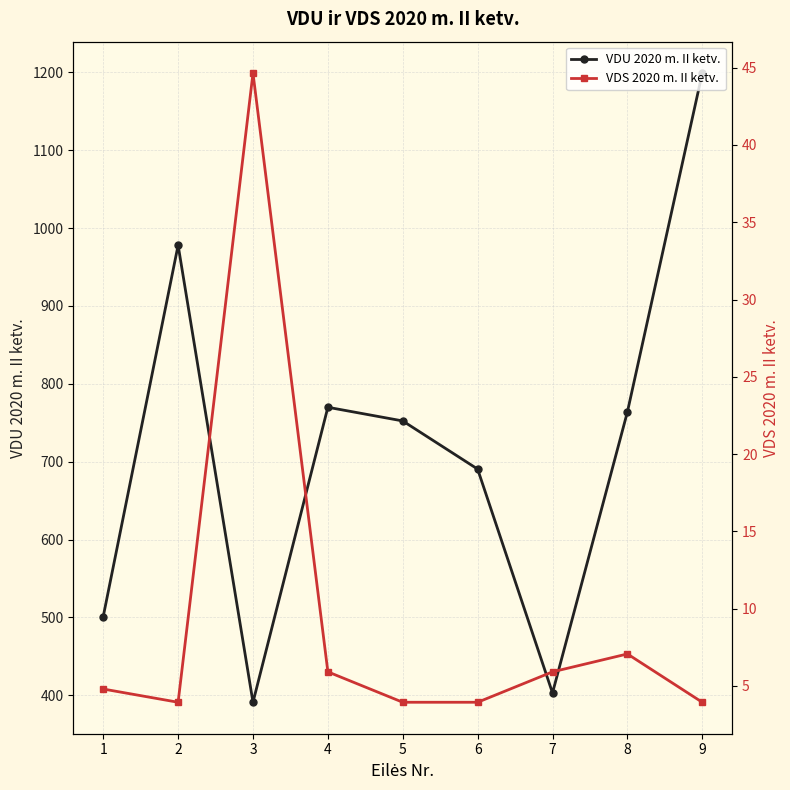

What is the value of the VDU 2020 m. II ketv. point at the 5th from the left?

752.3